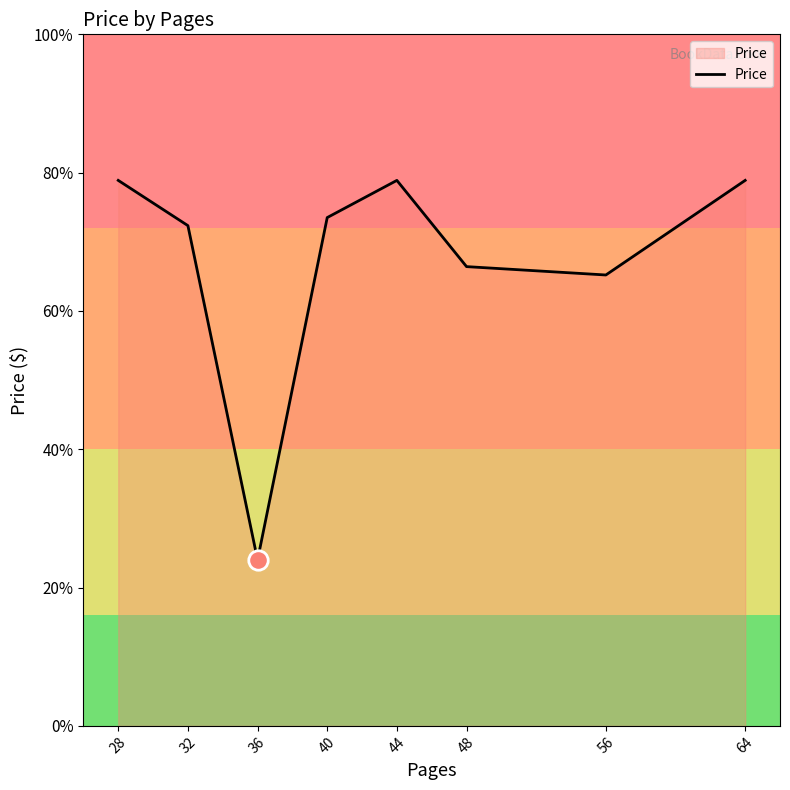

Rank the categories by value from lowest to highest.

36, 56, 48, 32, 40, 28, 44, 64